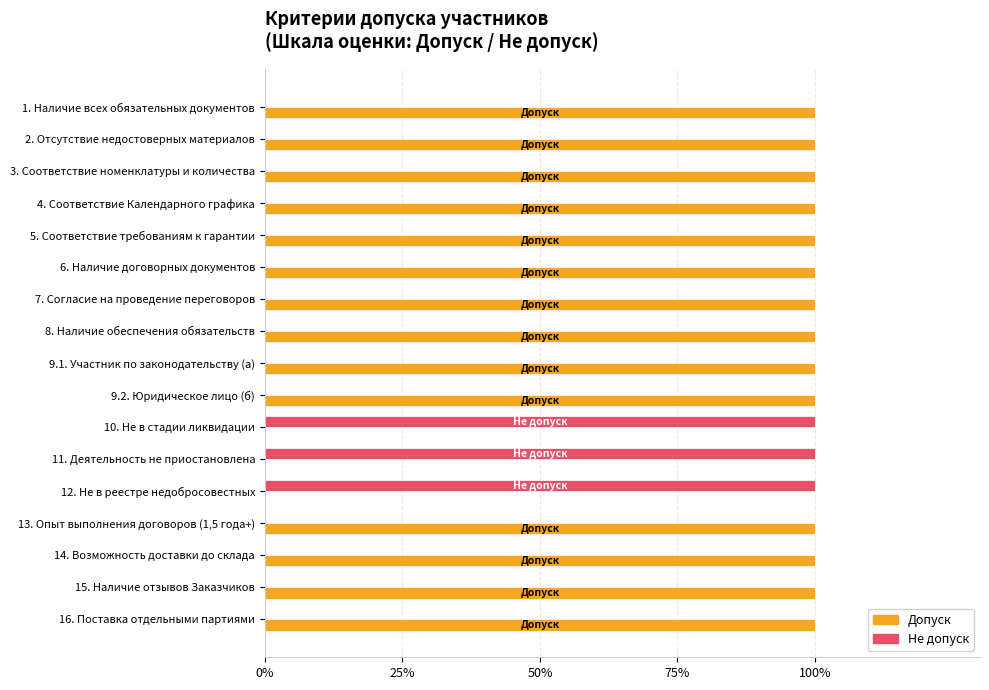

The Допуск series shows 42 at 9.1. Участник по законодательству (а). True or false?

False